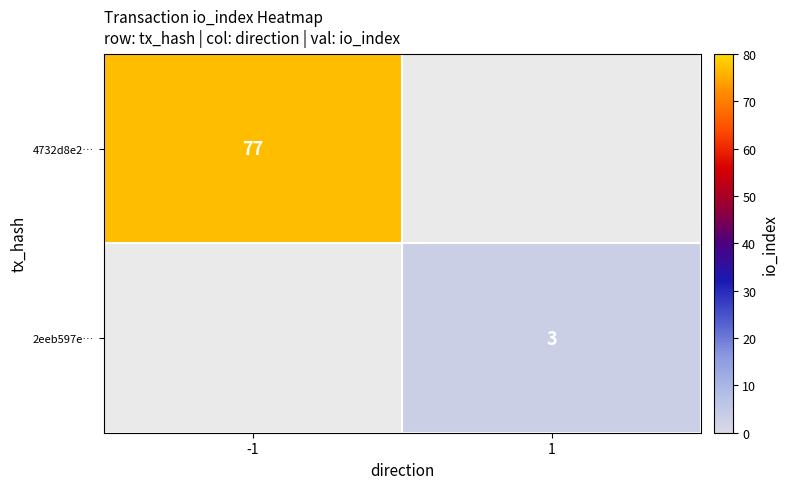

What is the total value across all series at 1?

3